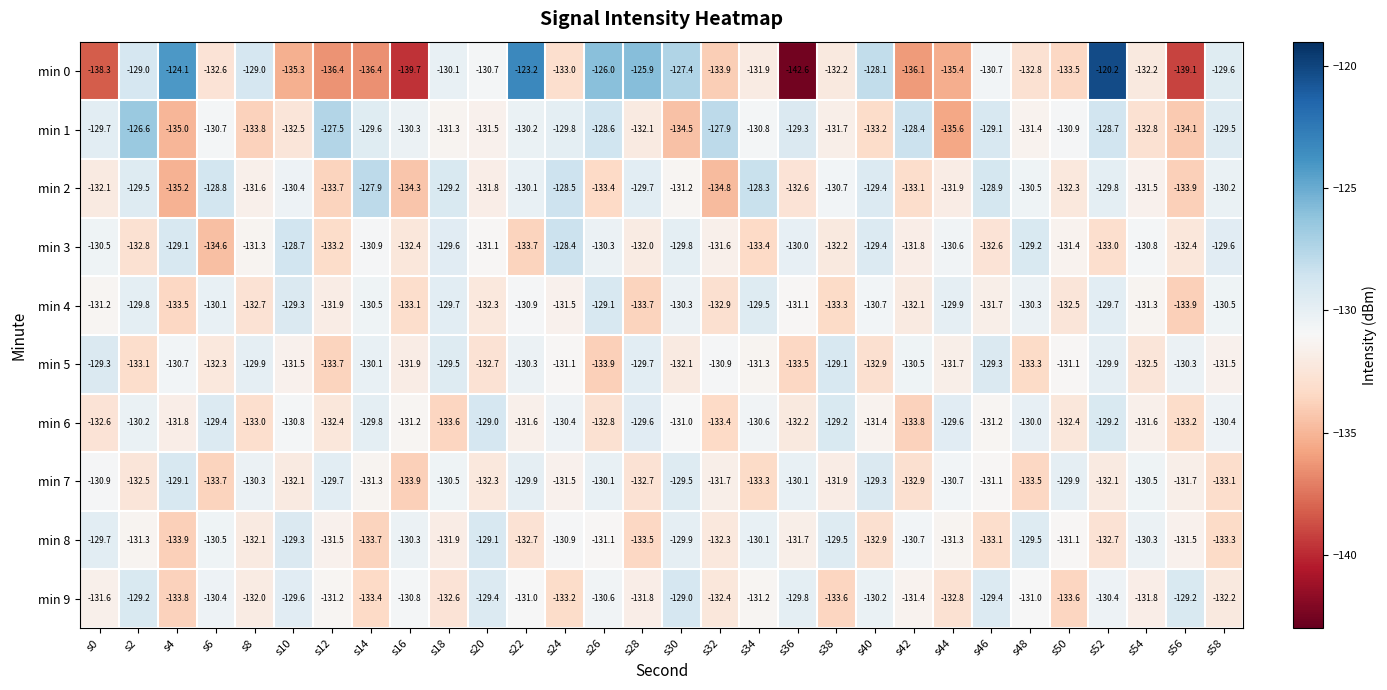

Which category has the lowest value across all series?

s36